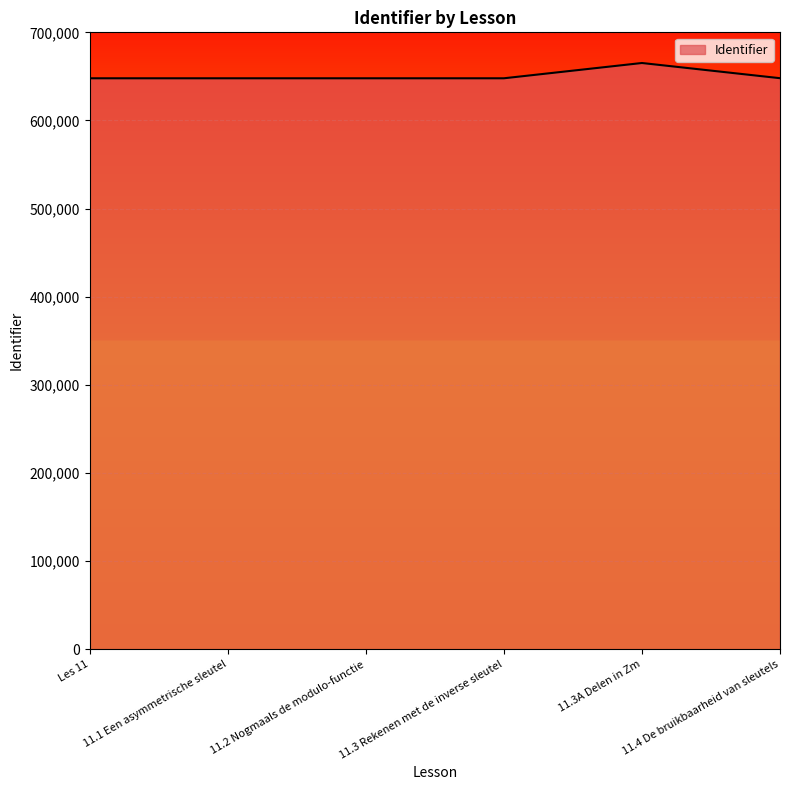

True or false: the data has more than 0 interior local peaks.

True